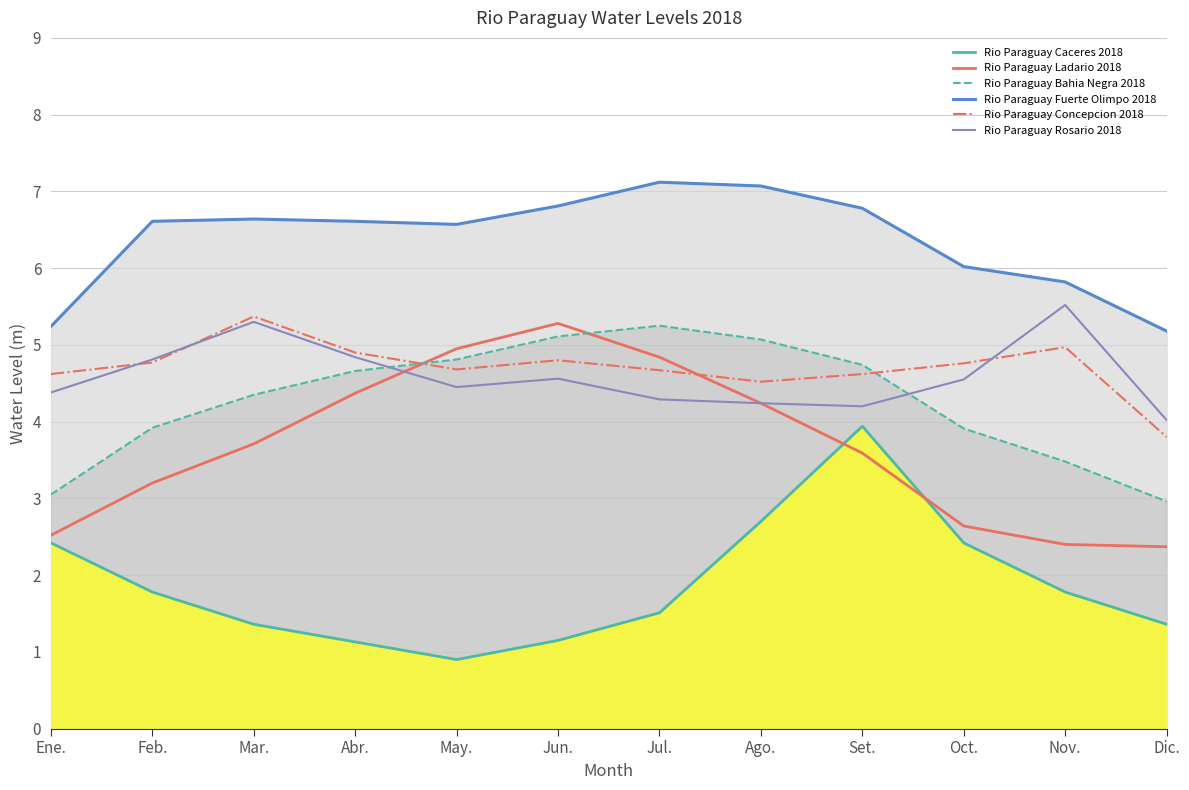

How many data points does each series have?

12